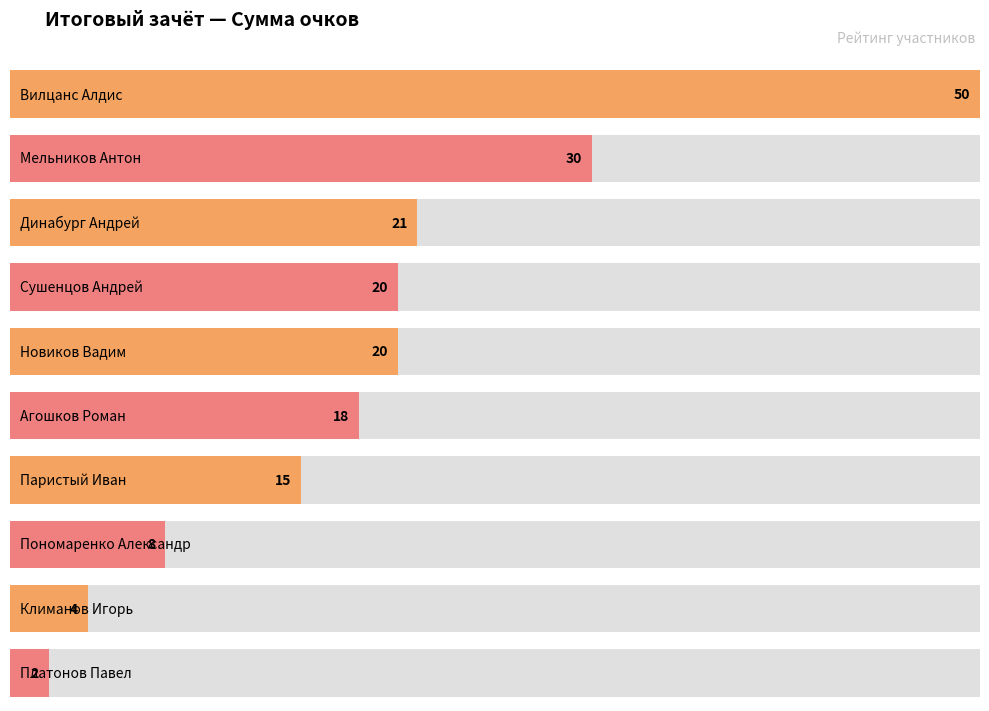

Between Агошков Роман and Мельников Антон, which is larger?

Мельников Антон